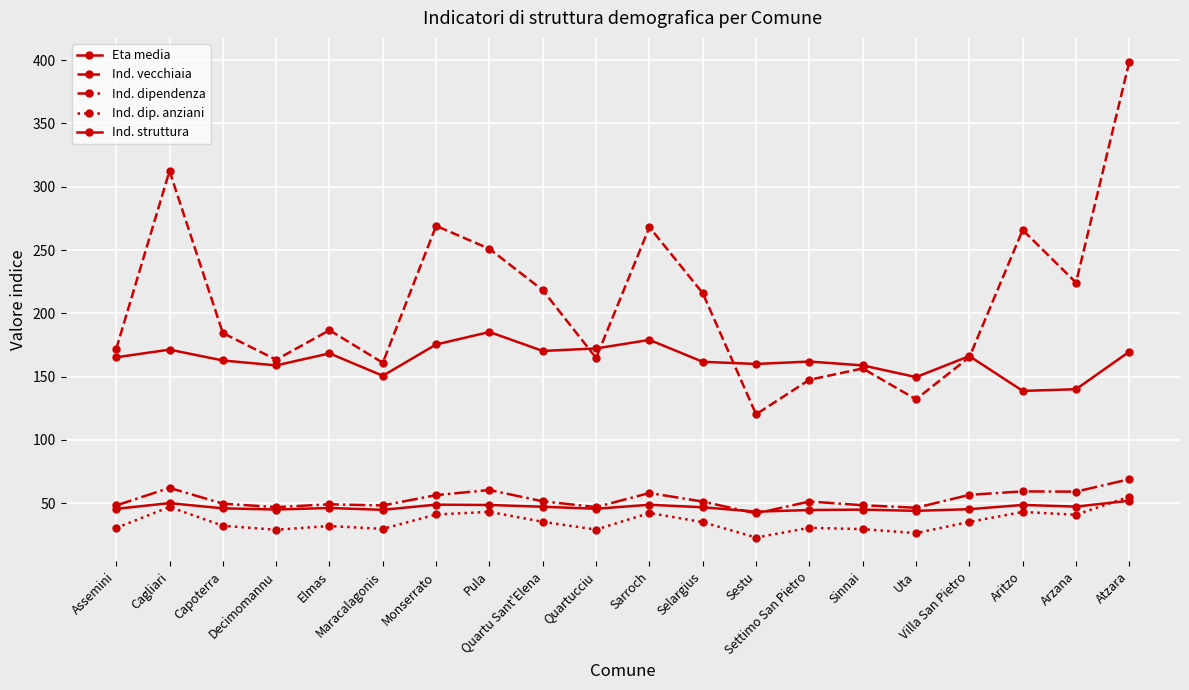

Rank the series at Settimo San Pietro from lowest to highest value.

Ind. dip. anziani, Eta media, Ind. dipendenza, Ind. vecchiaia, Ind. struttura